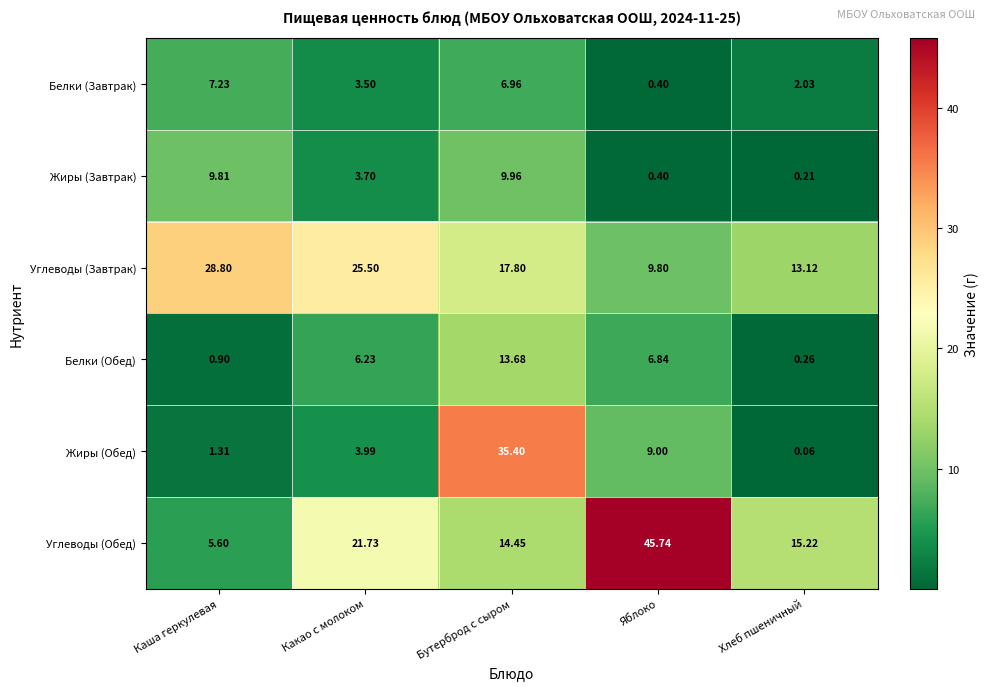

List the series in order of their peak value, lowest first.

Белки (Завтрак), Жиры (Завтрак), Белки (Обед), Углеводы (Завтрак), Жиры (Обед), Углеводы (Обед)